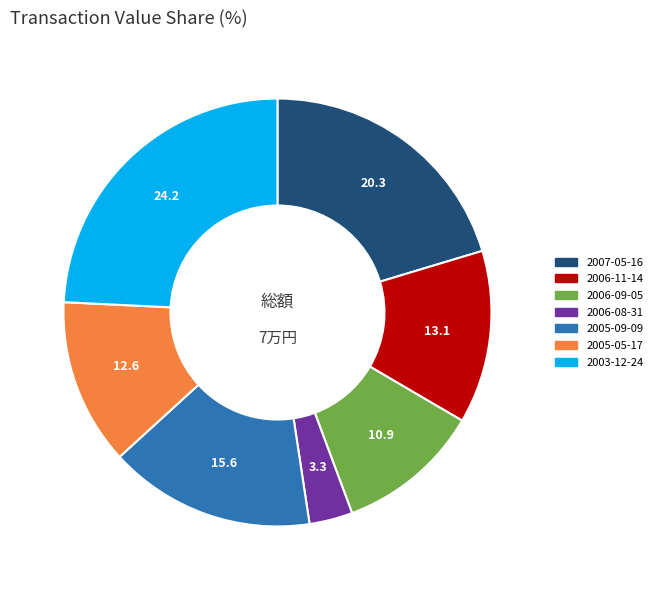

Is the sum of 2006-09-05 and 2006-08-31 greater than half?

No